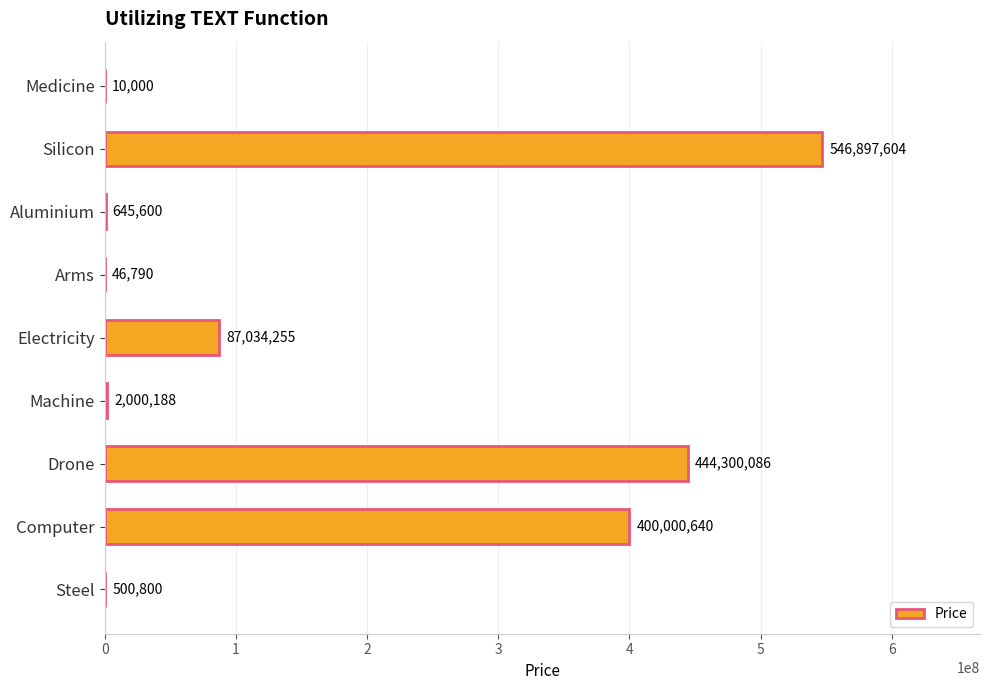

Reading top to bottom, list all the values displayed in this chart.

Medicine=10000	Silicon=546897604	Aluminium=645600	Arms=46790	Electricity=87034255	Machine=2000188	Drone=444300086	Computer=400000640	Steel=500800